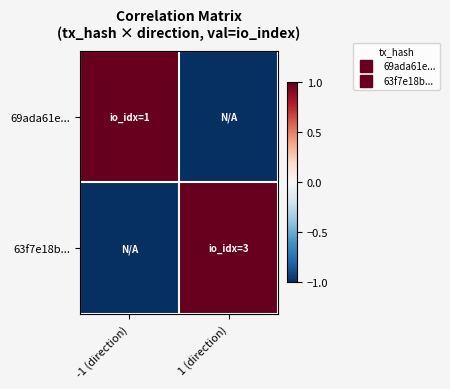

Which category has the highest value across all series?

-1 (direction)